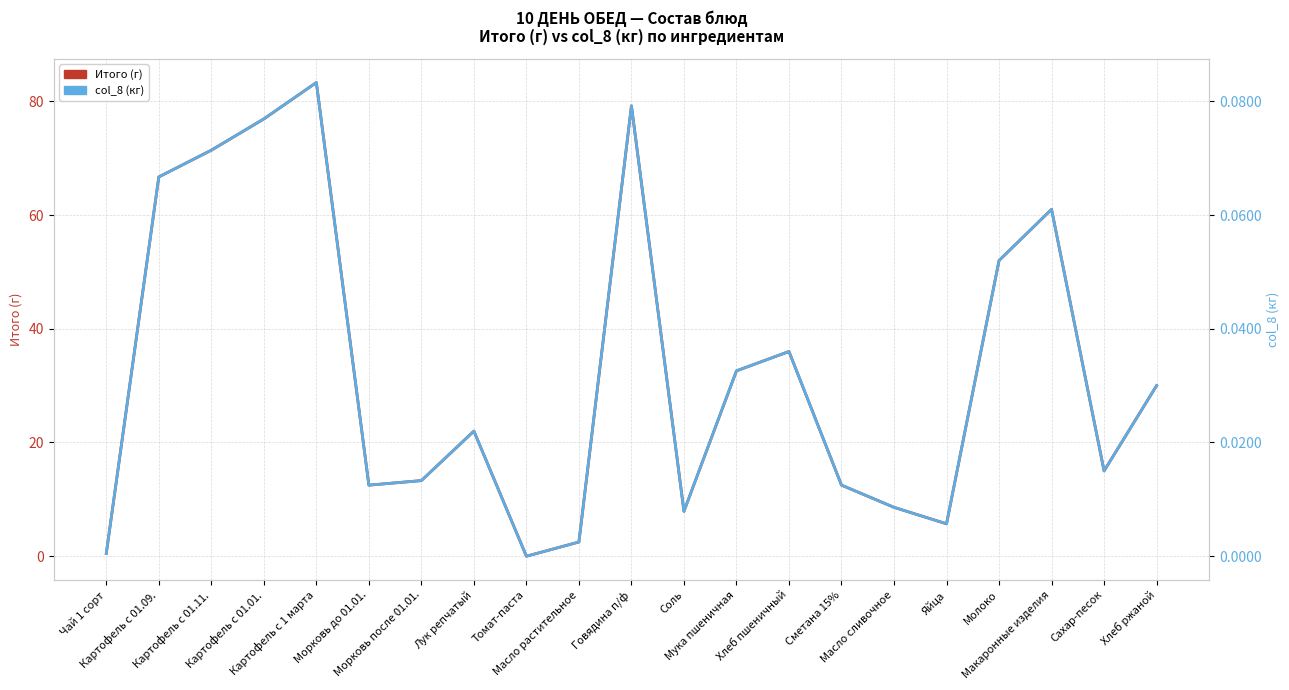

Reading left to right, list all the values displayed in this chart.

Итого (г): 0.5	66.7	71.4	76.9	83.3	12.5	13.3	22.0	0.0	2.5	79.2	7.9	32.6	36.0	12.5	8.6	5.7	52.0	61.0	15.0	30.0
col_8 (кг): 0.0	0.1	0.1	0.1	0.1	0.0	0.0	0.0	0.0	0.0	0.1	0.0	0.0	0.0	0.0	0.0	0.0	0.1	0.1	0.0	0.0